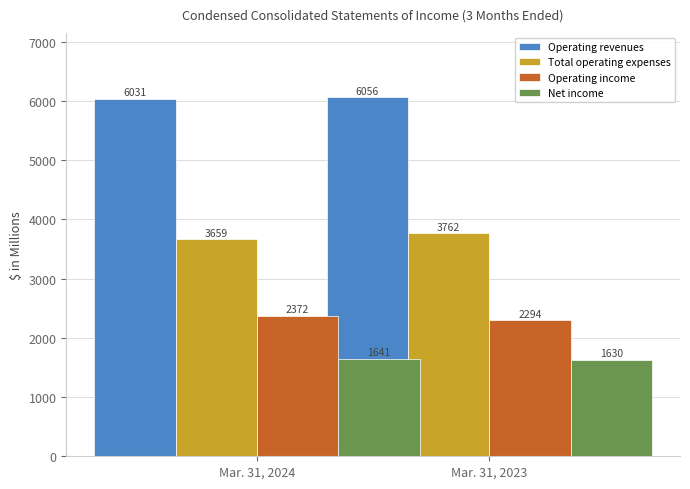

Which series changed the most between Mar. 31, 2024 and Mar. 31, 2023?

Total operating expenses